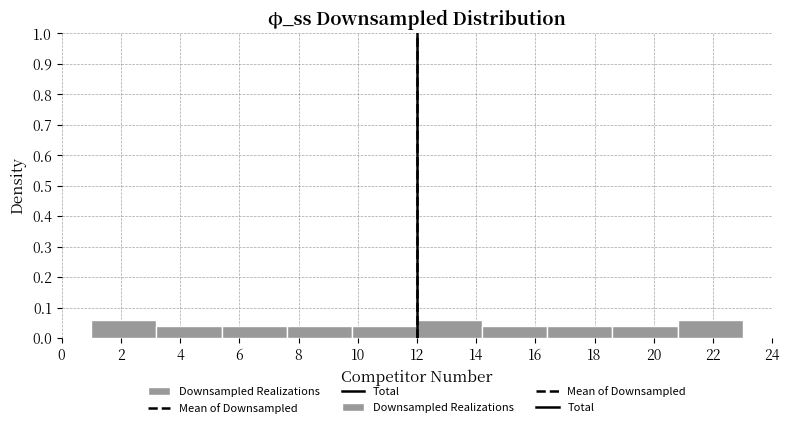

Reading left to right, list every bar in this chart as the range it spans on the x-axis followed by its height. The values are not printed on the chart, so give them approximately, as read against the axis.

1.0 to 3.2: 0.06
3.2 to 5.4: 0.04
5.4 to 7.6: 0.04
7.6 to 9.8: 0.04
9.8 to 12.0: 0.04
12.0 to 14.2: 0.06
14.2 to 16.4: 0.04
16.4 to 18.6: 0.04
18.6 to 20.8: 0.04
20.8 to 23.0: 0.06